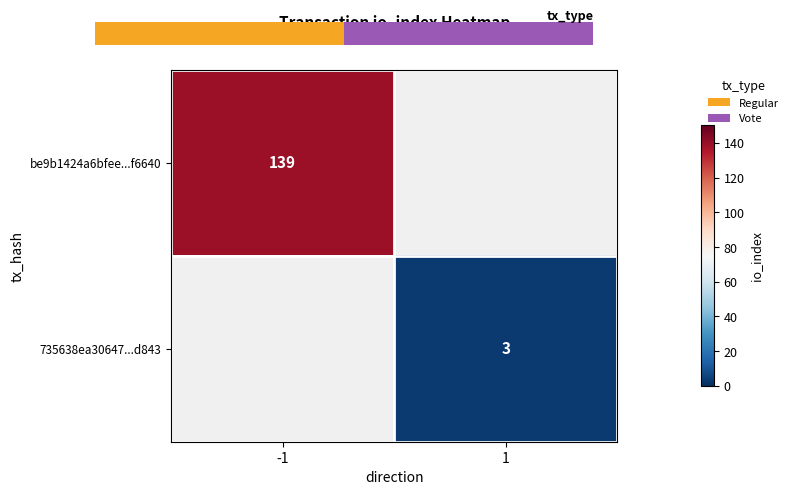

True or false: 735638ea30647...d843 has a value of 3 at 1.

True